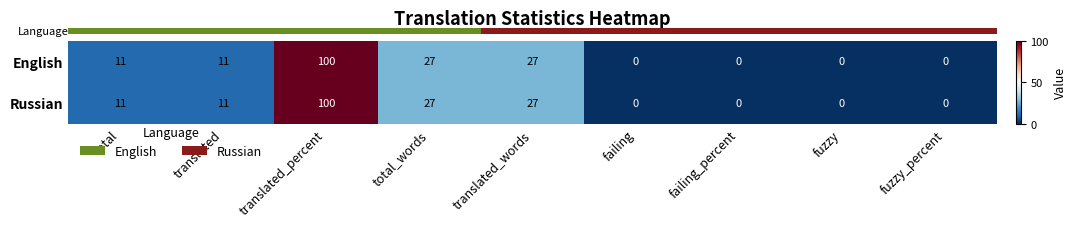

At which category is the sum across all series the highest?

translated_percent